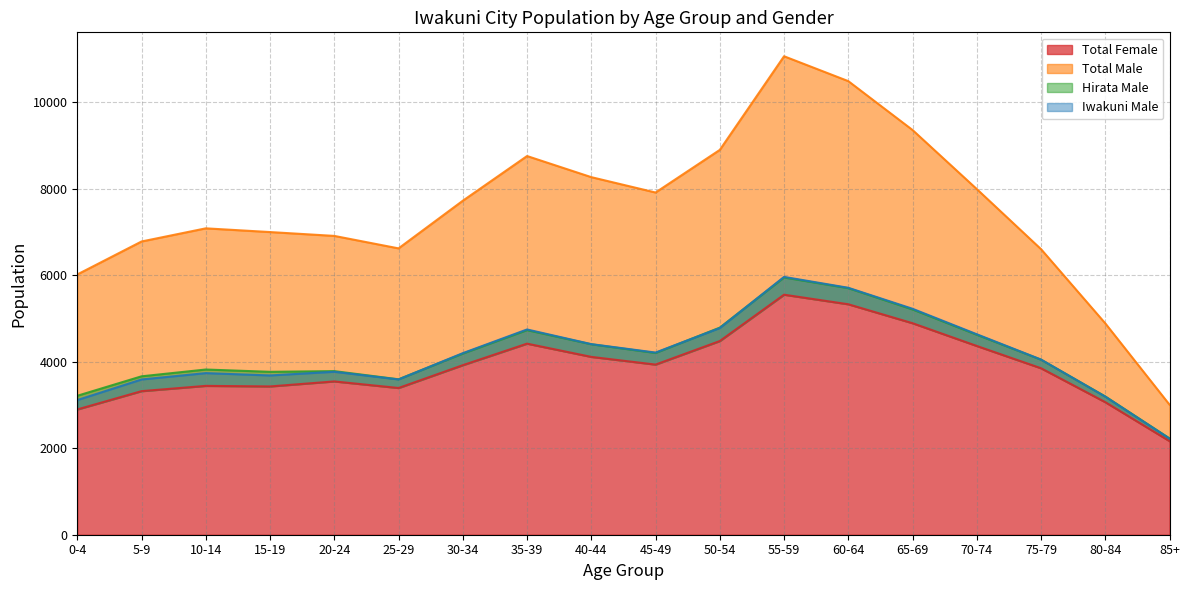

Where does the Total Female series first go above 3918?

35-39